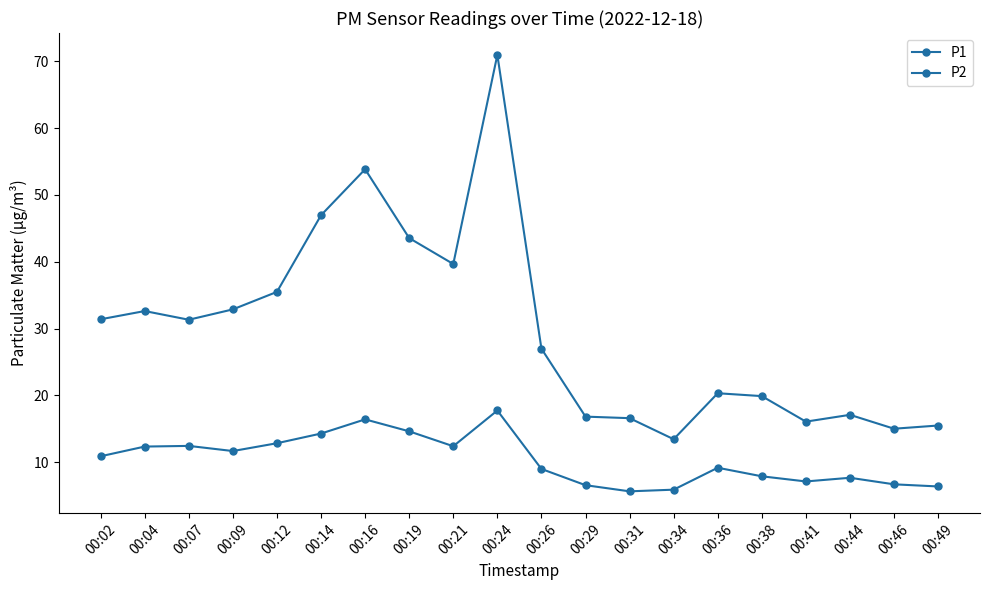

True or false: P2 and P1 cross at least once.

False